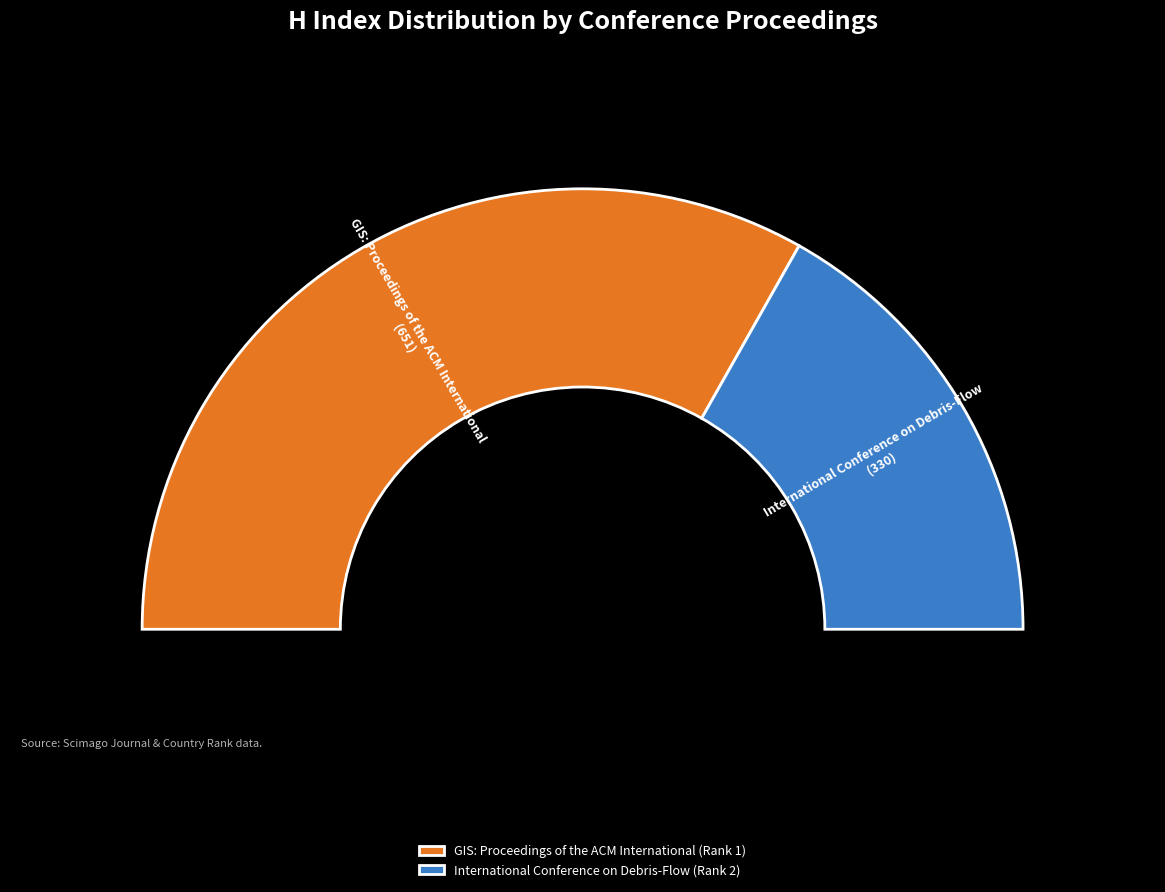

Is there any slice that represents more than half of the pie?

Yes